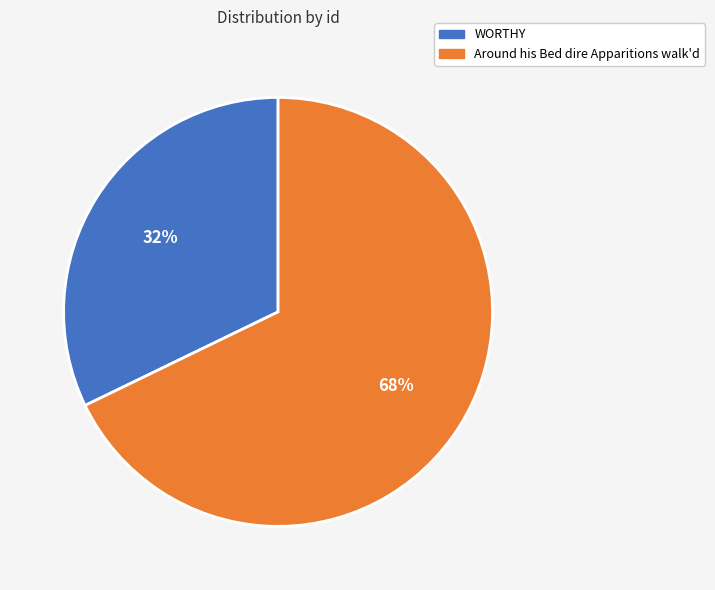

Does any single category account for the majority?

Yes